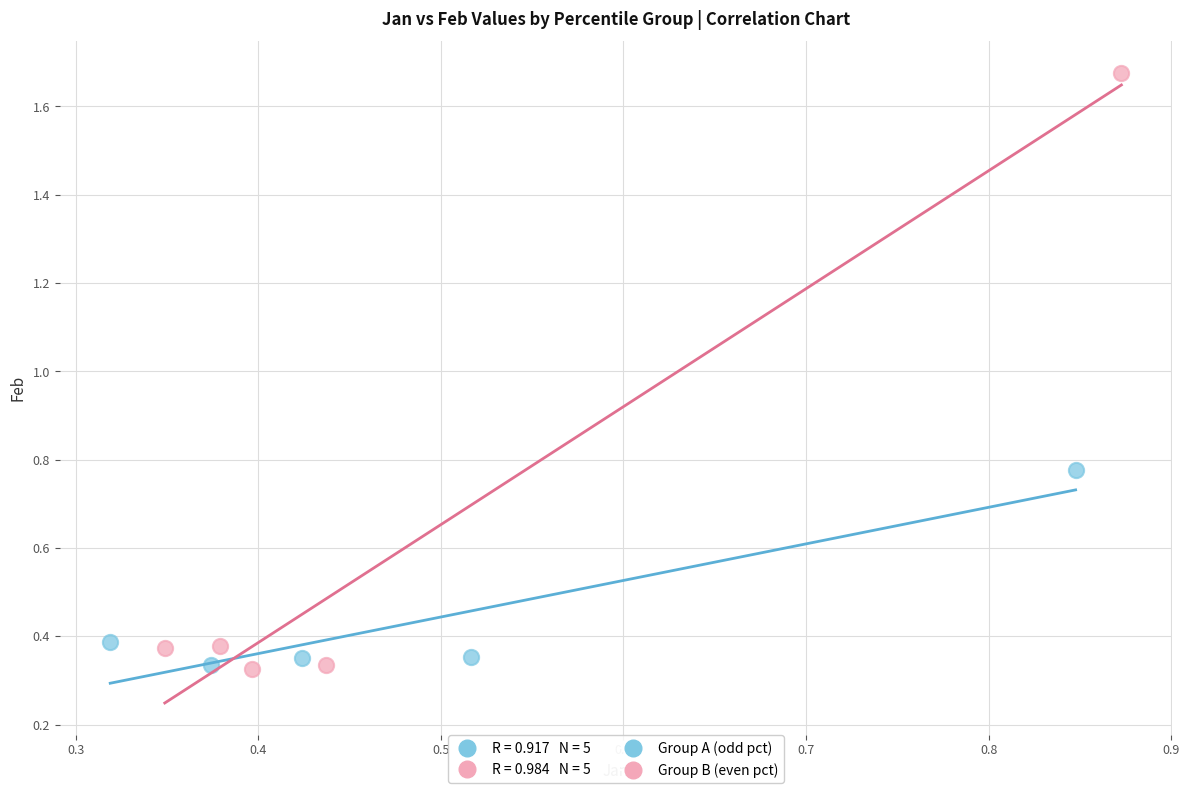

Which series has the largest Y range (max minus min)?

Group B (even pct)